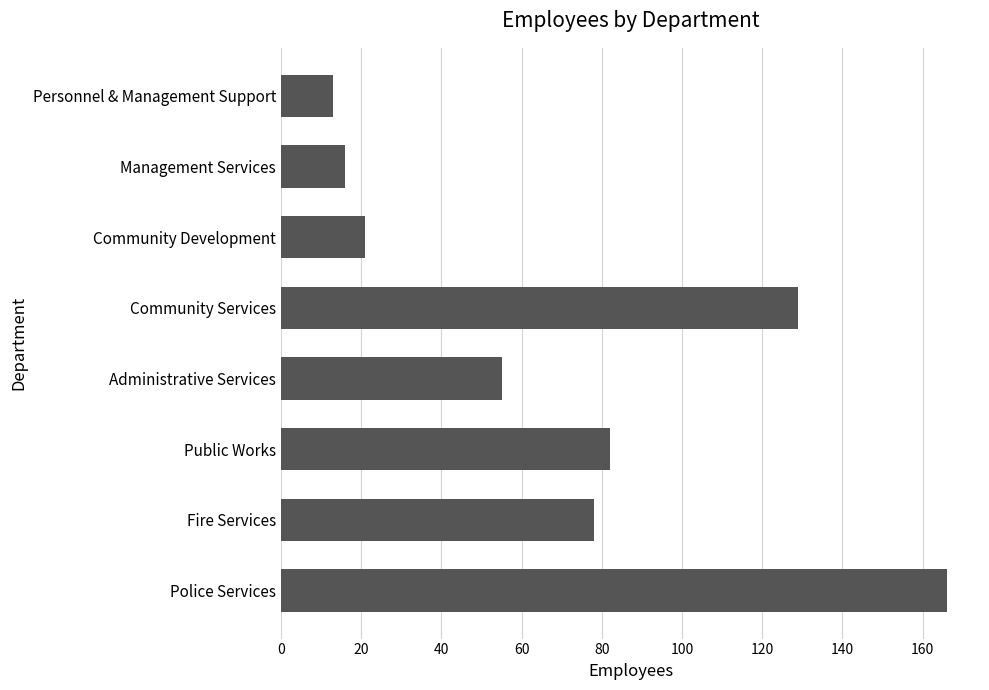

What is the difference between the second highest and minimum values?

116